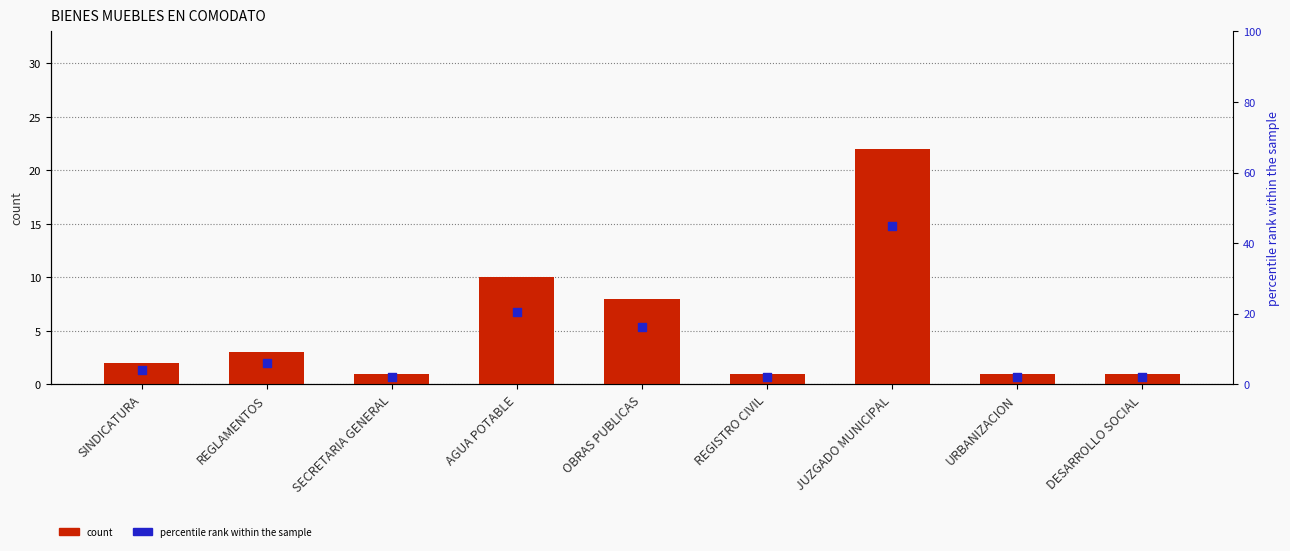

At which category is the sum across all series the highest?

JUZGADO MUNICIPAL